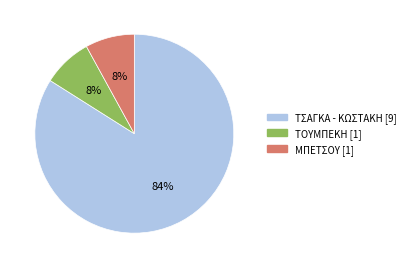

Between ΤΣΑΓΚΑ - ΚΩΣΤΑΚΗ [9] and ΤΟΥΜΠΕΚΗ [1], which is larger?

ΤΣΑΓΚΑ - ΚΩΣΤΑΚΗ [9]